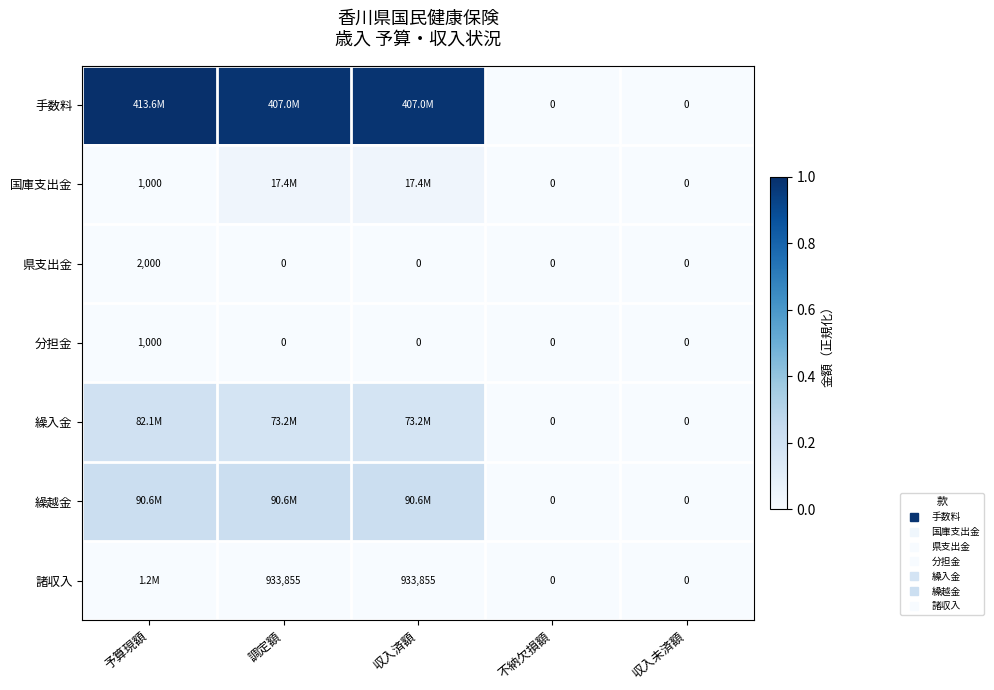

How many values in the 分担金 series exceed 0?

1